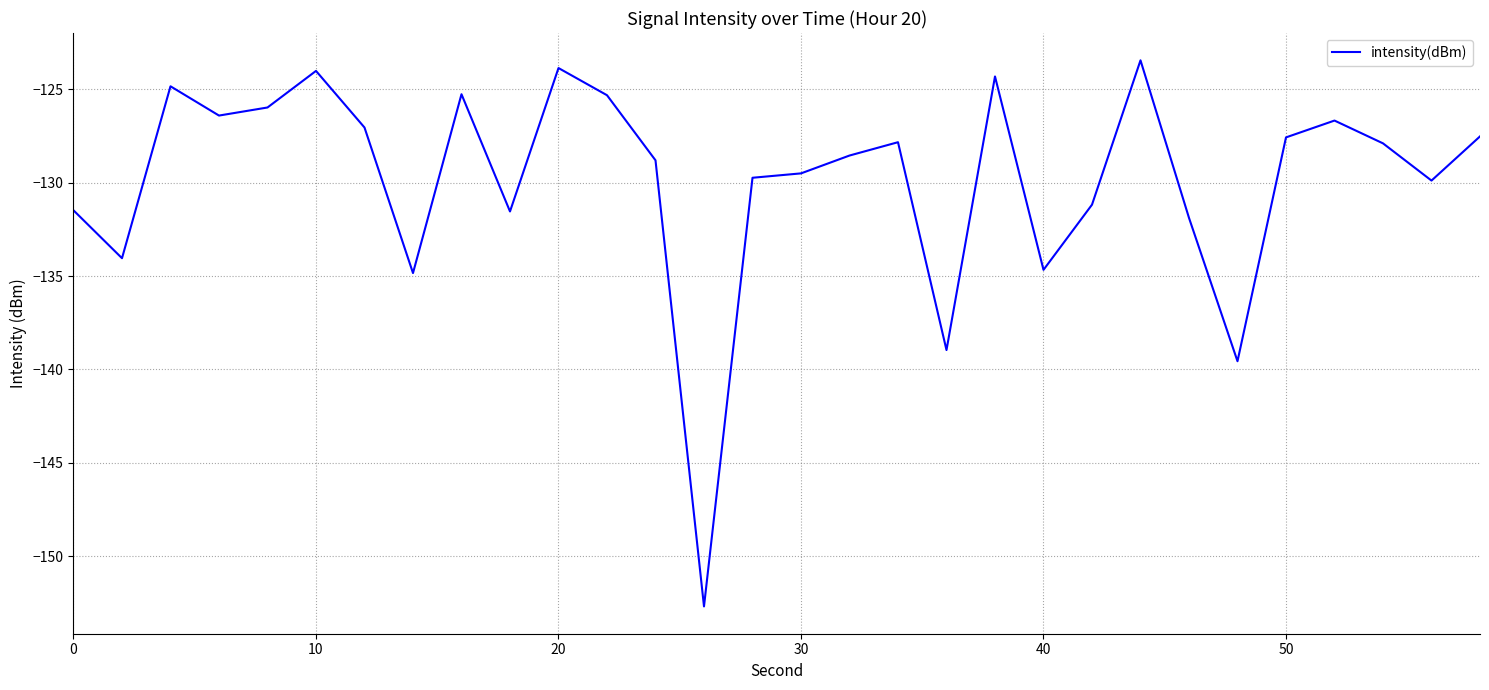

What is the difference between the second highest and minimum values?

28.8